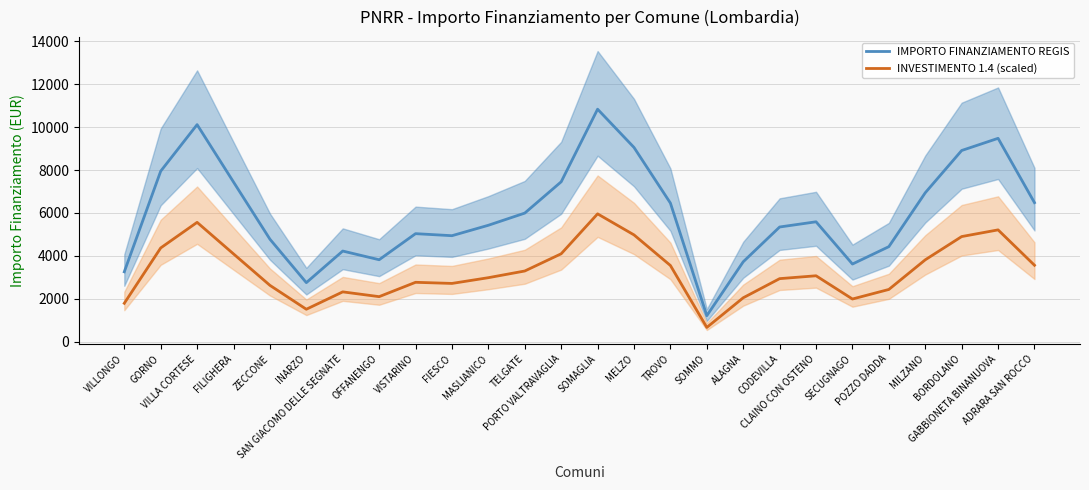

List the series in order of their peak value, lowest first.

INVESTIMENTO 1.4 (scaled), IMPORTO FINANZIAMENTO REGIS